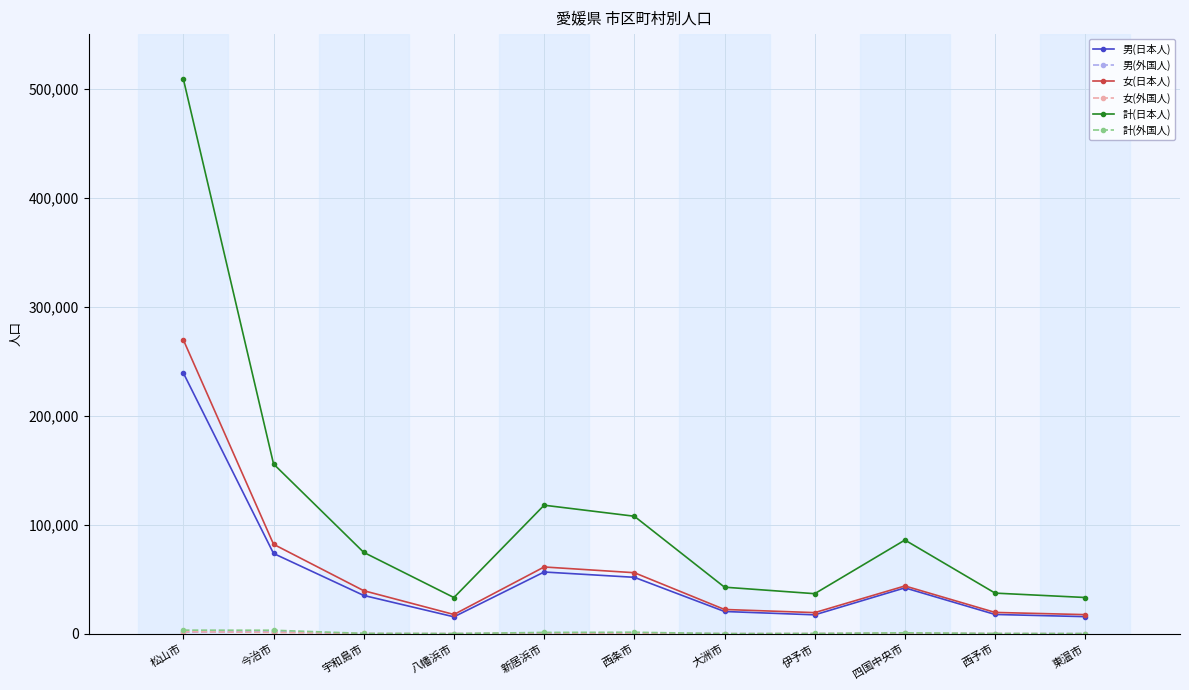

What is the total value across all series at 四国中央市?

173748